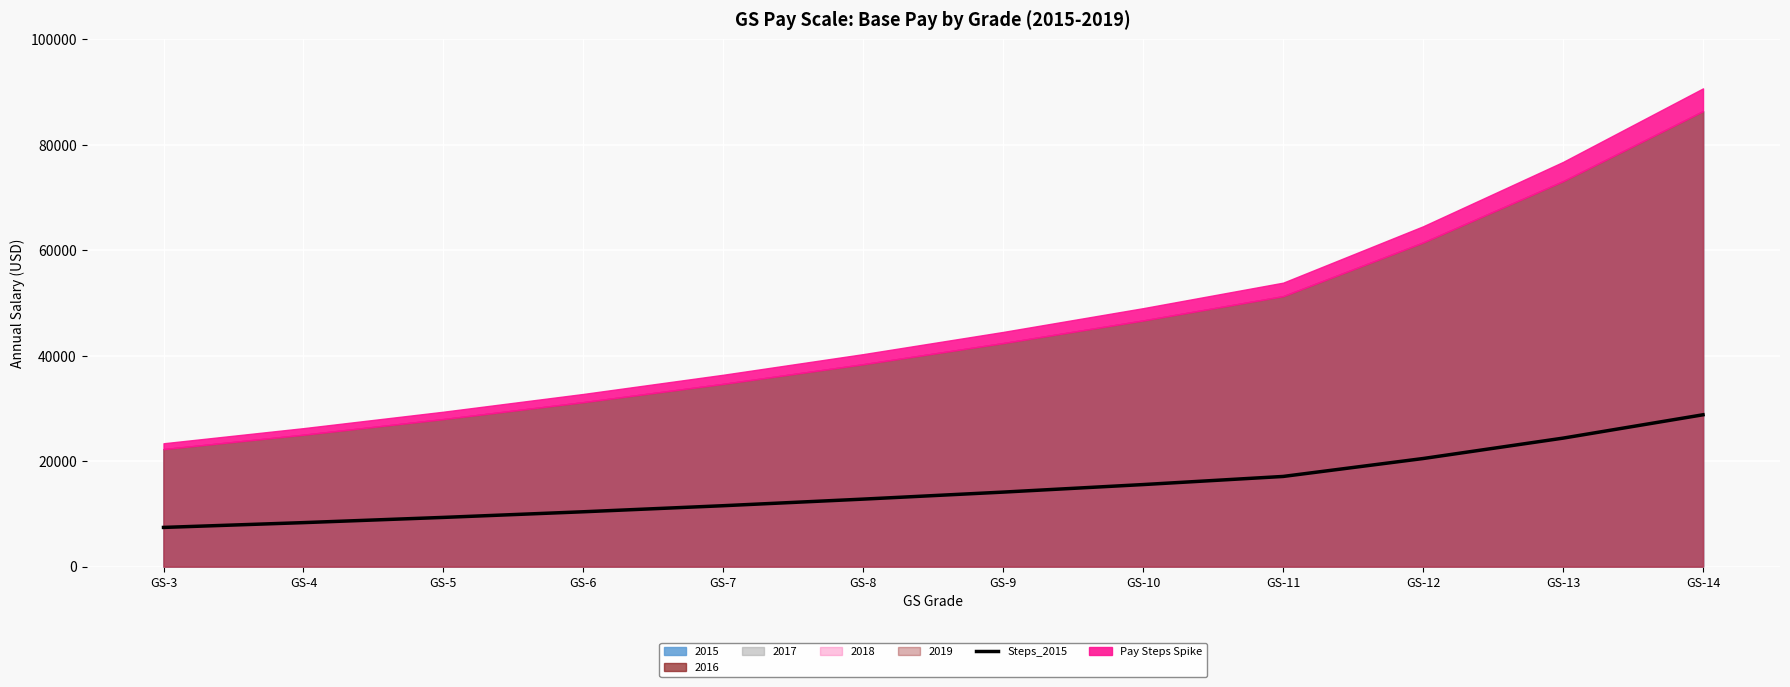

How many lines are shown in the chart?

1